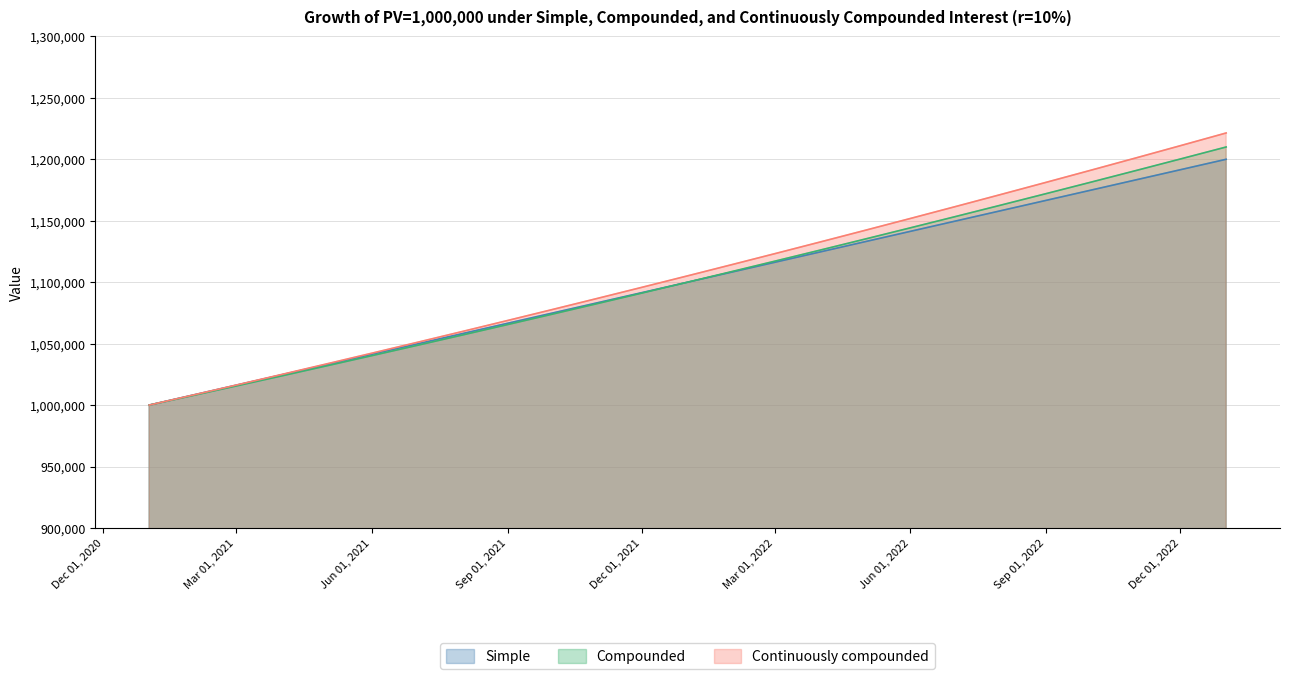

The Compounded series shows 1172060.4 at Sep 01, 2022. True or false?

True